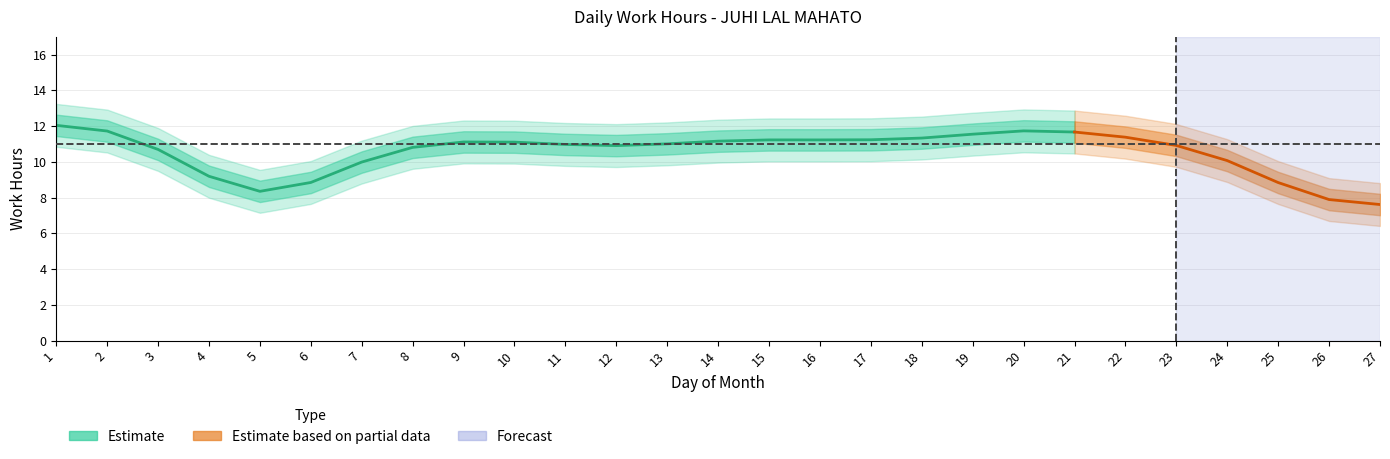

What is the change in value from 9 to 17?

-0.1